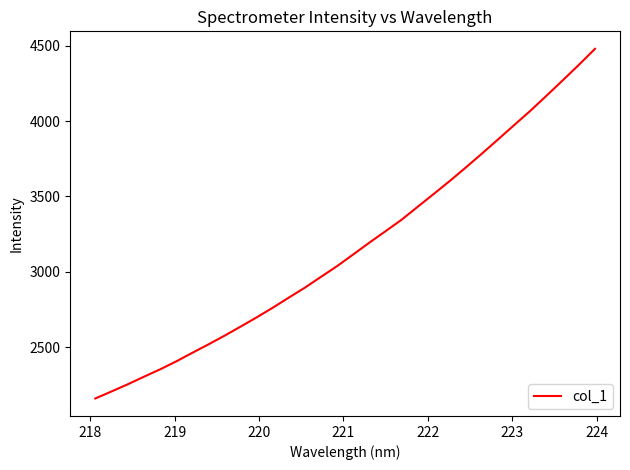

What is the smallest value displayed?

2161.9